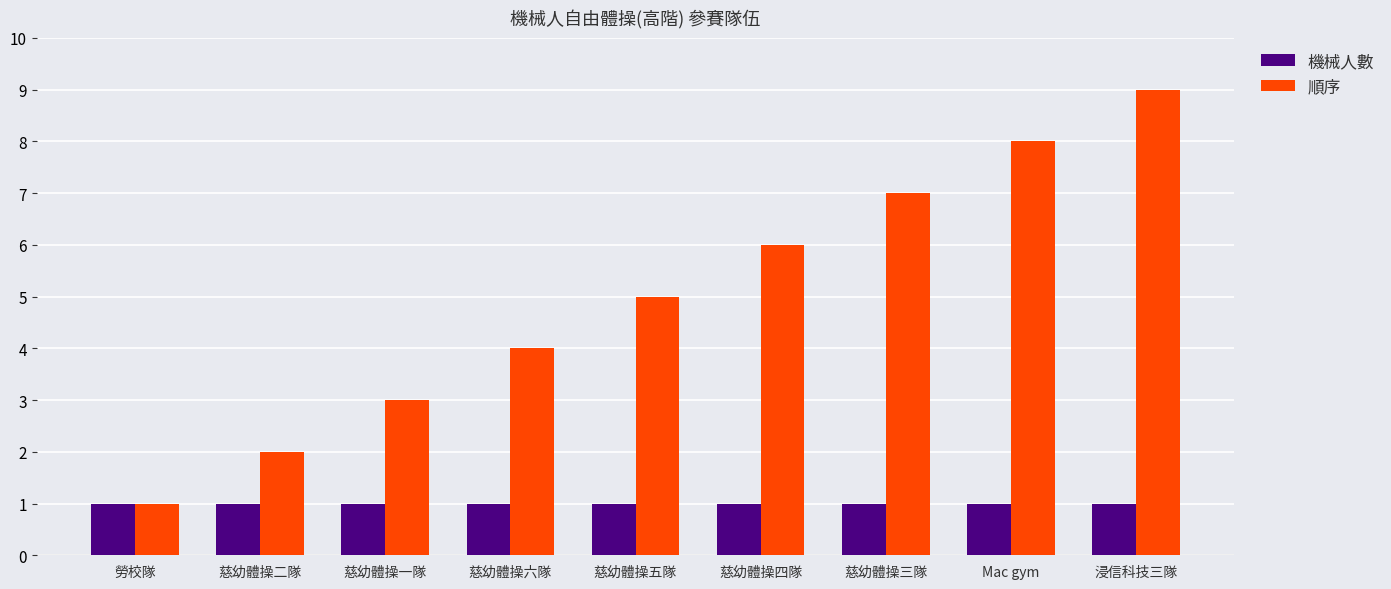

The value of 順序 at 勞校隊 is 1. True or false?

True